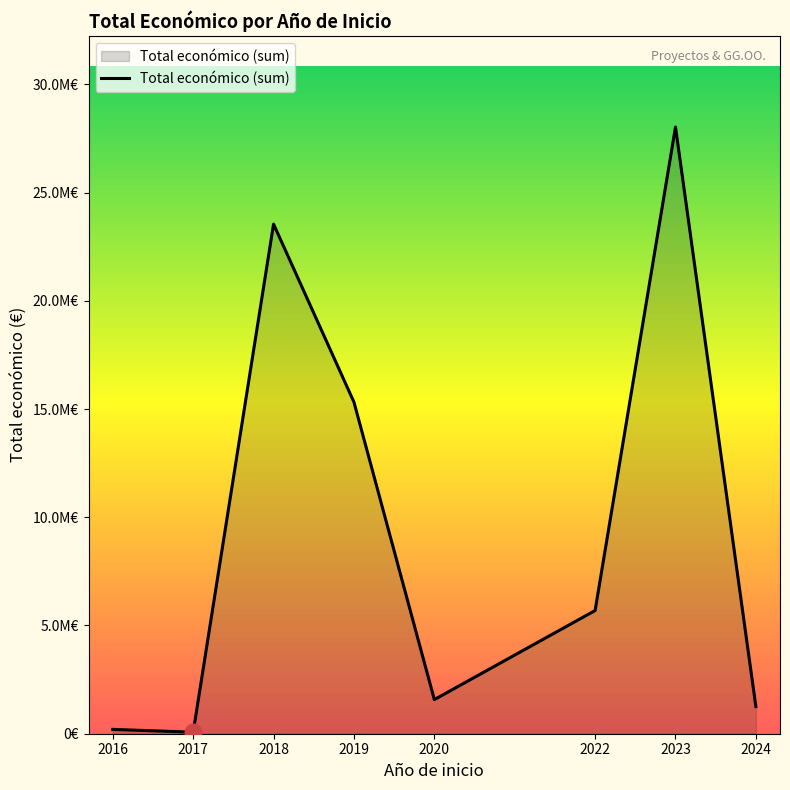

Does the chart have visible grid lines?

No